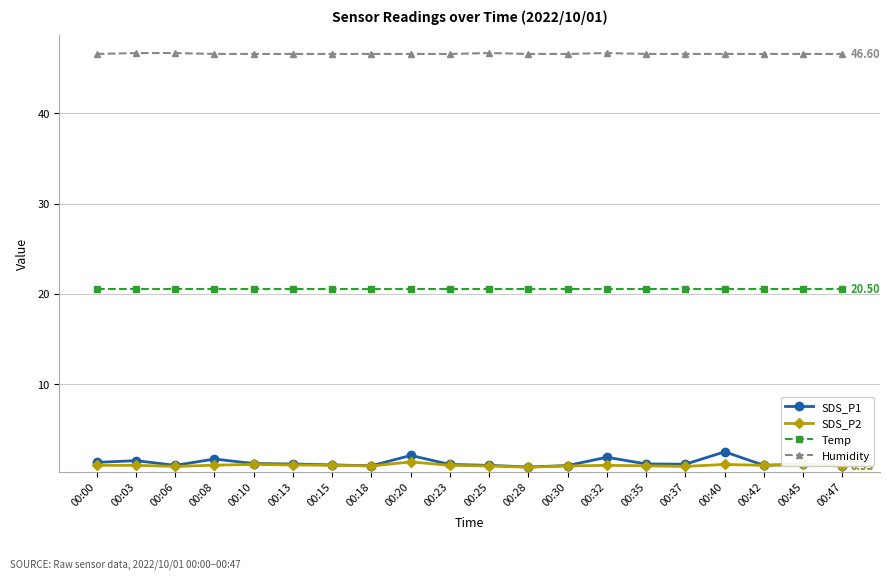

Is it true that Humidity equals 46.6 at 00:40?

True